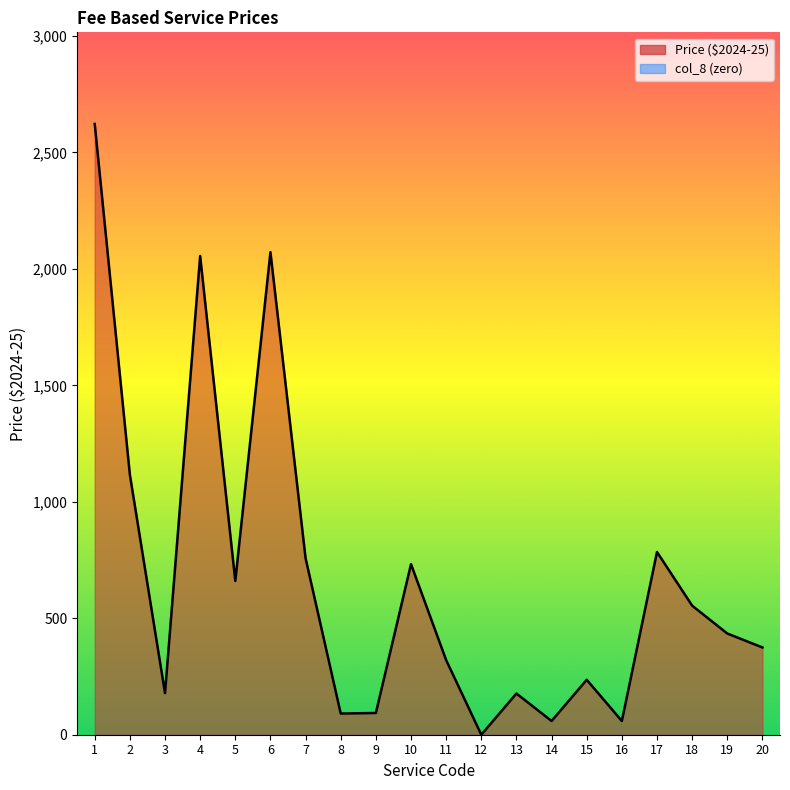

List the labels in order of value, smallest first.

12, 14, 16, 8, 9, 13, 3, 15, 11, 20, 19, 18, 5, 10, 7, 17, 2, 4, 6, 1